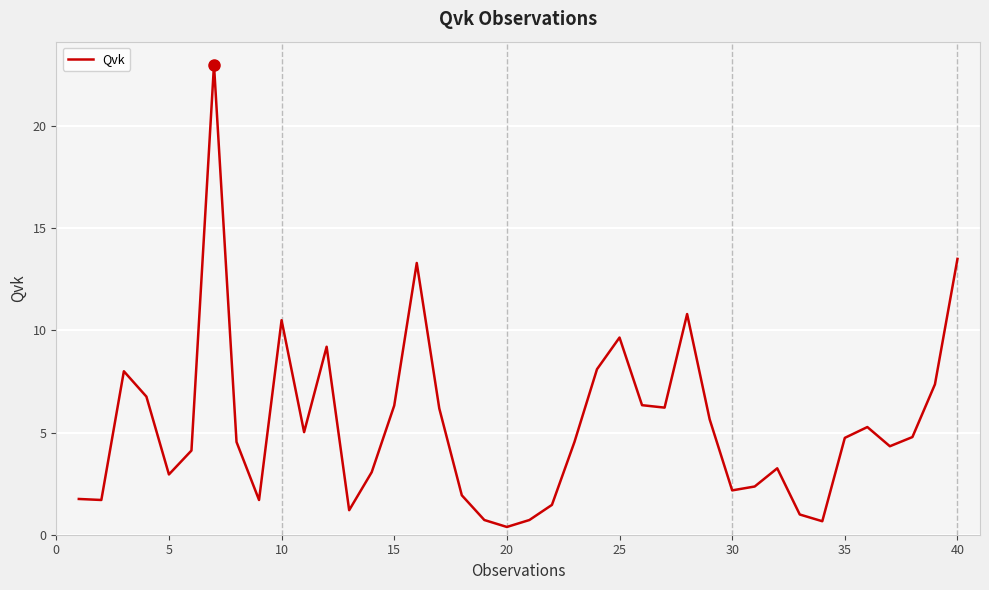

What is the maximum value shown in the chart?

23.0